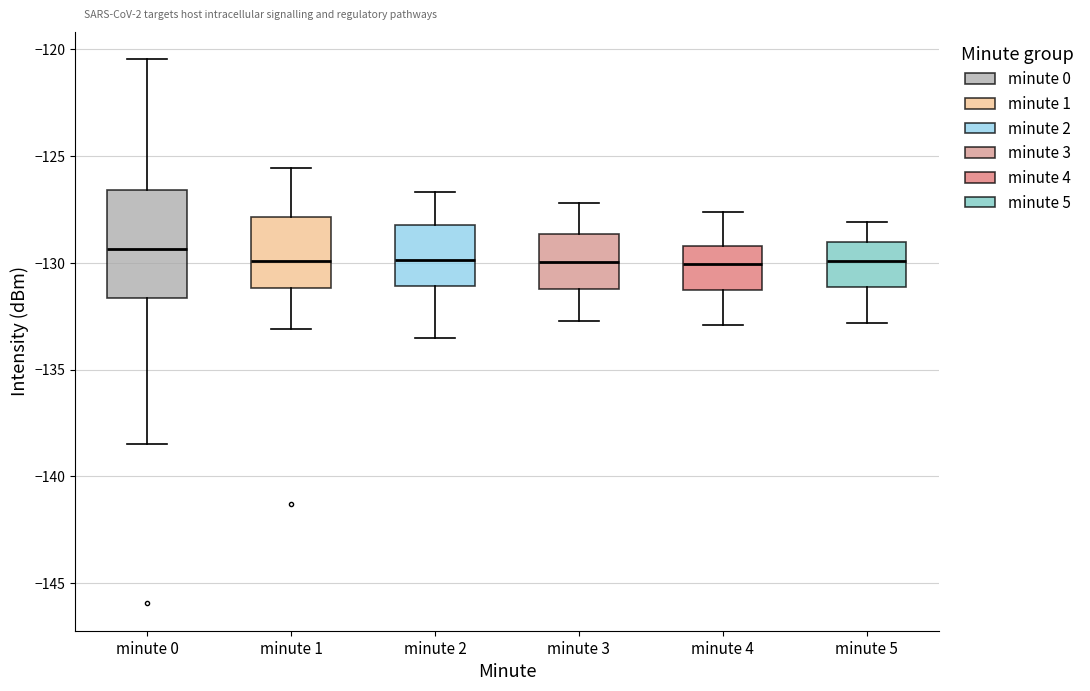

Where is the upper edge of the box for minute 1 on the y-axis? The values are not printed on the chart, so give them approximately, as read against the axis.

-128.0